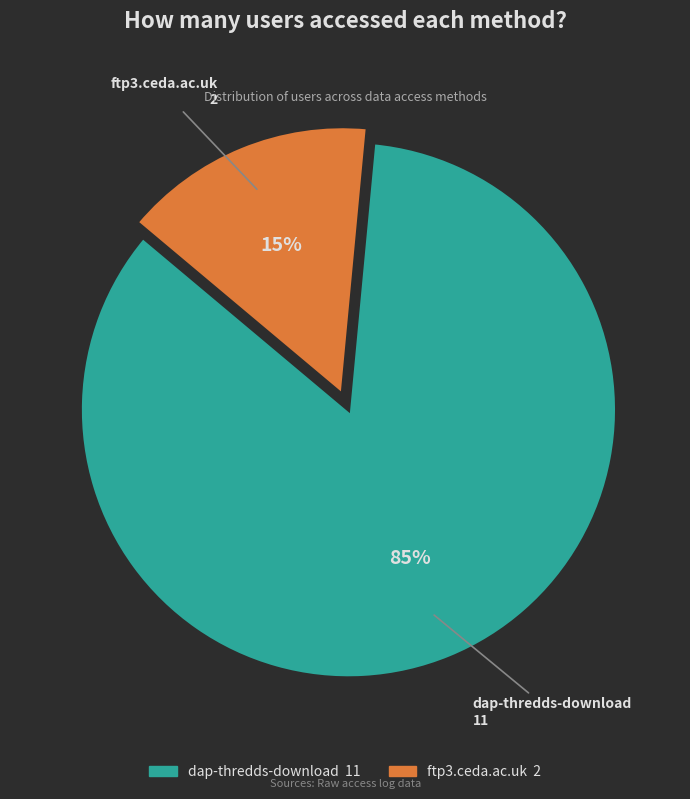

Between ftp3.ceda.ac.uk and dap-thredds-download, which is larger?

dap-thredds-download